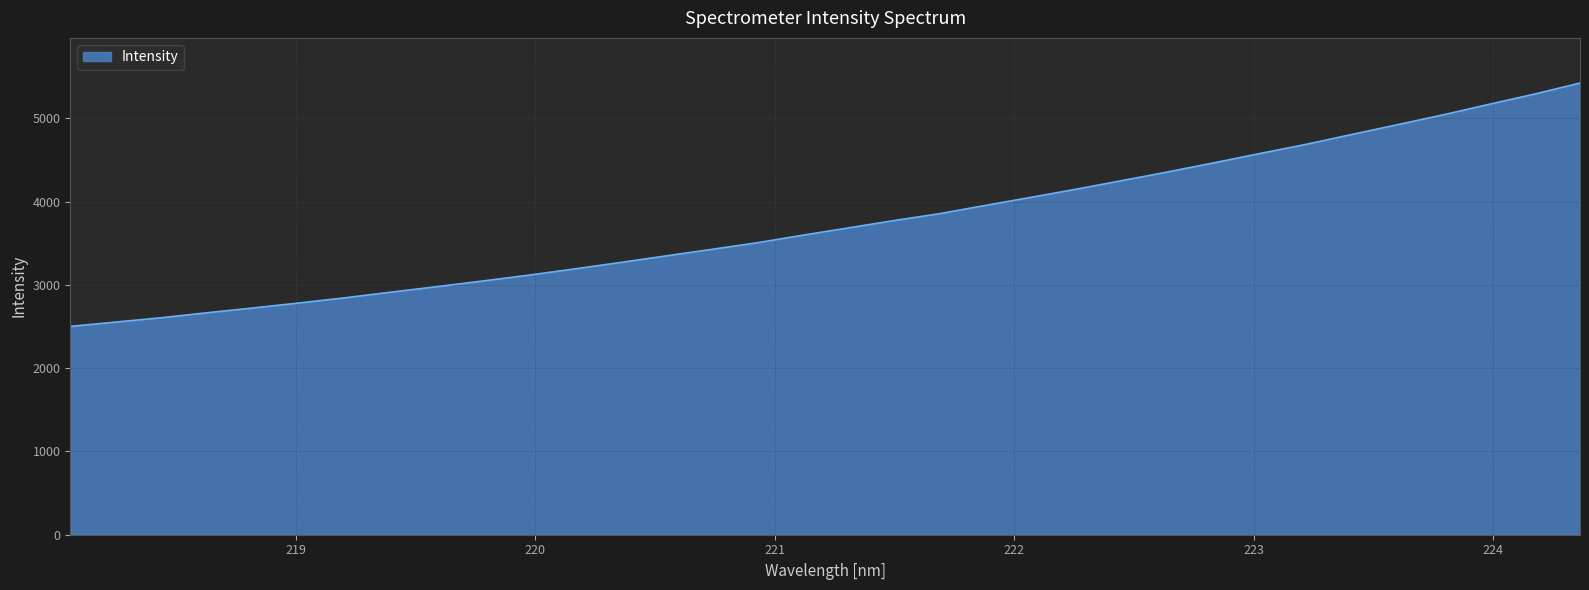

What is the smallest value displayed?

2502.2